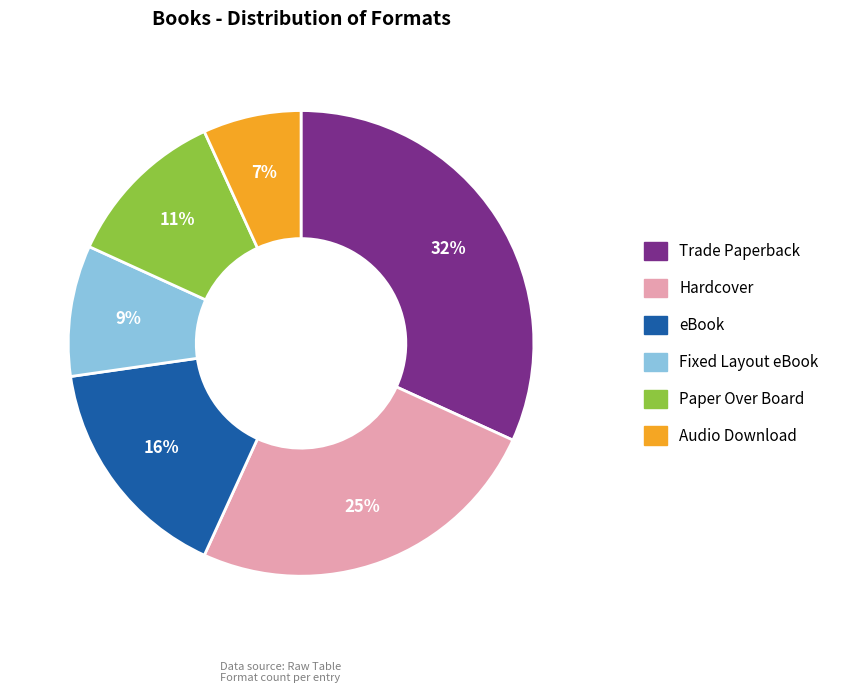

Between Hardcover and eBook, which is larger?

Hardcover